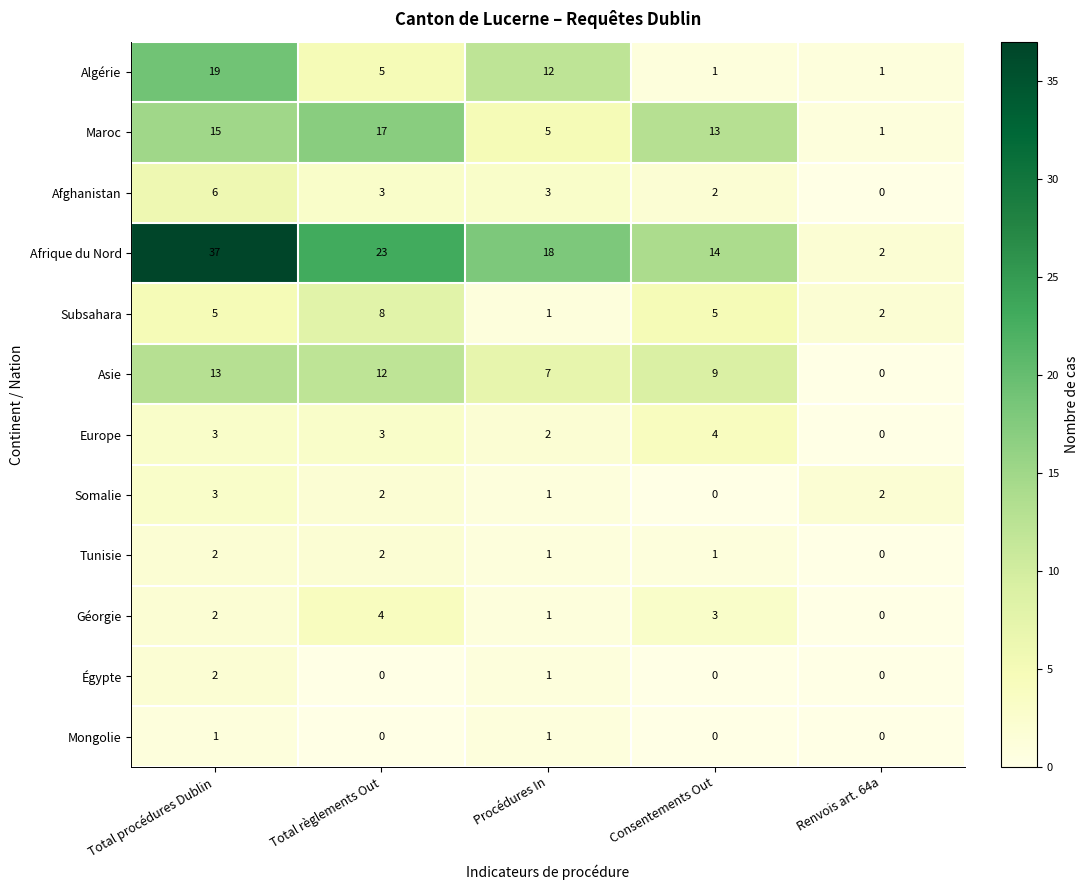

At which label is Algérie closest to 10?

Procédures In